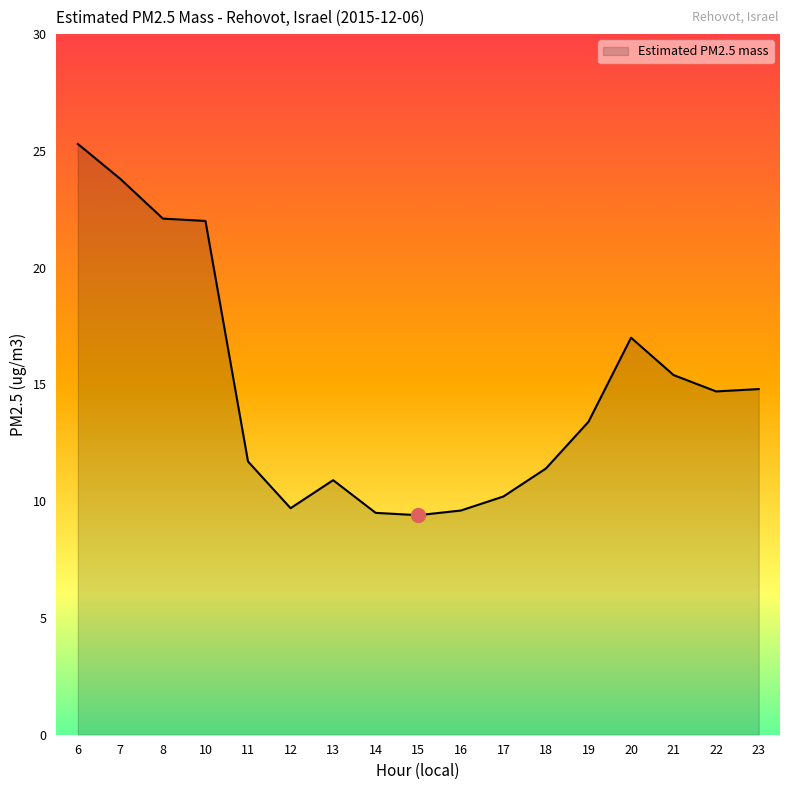

The chart shows a value of 11.4 at 18. True or false?

True